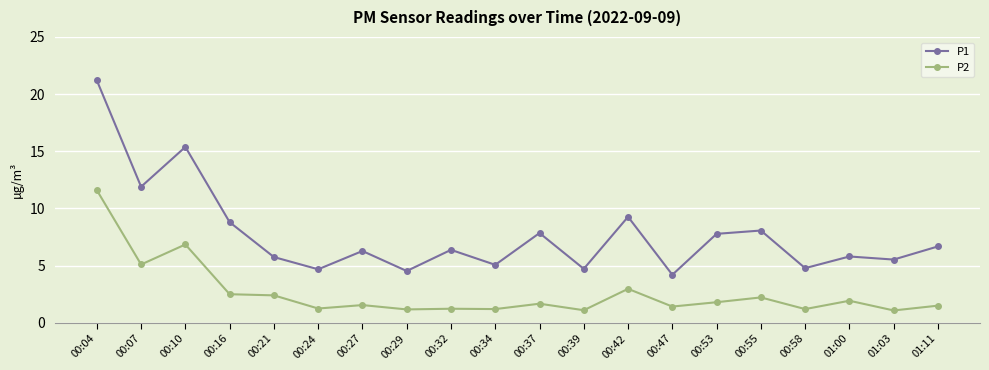

Is it true that P1 equals 2.9 at 01:03?

False